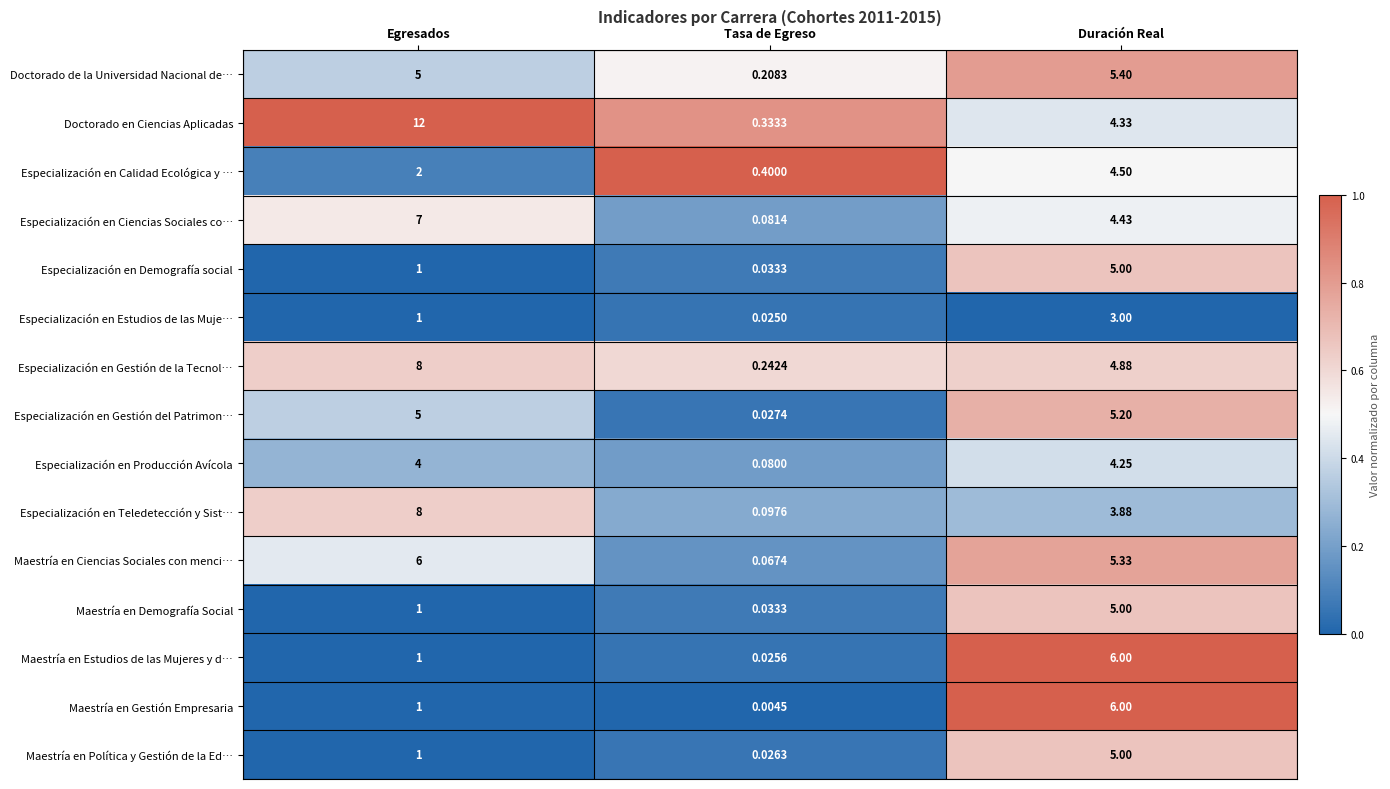

What is the total value across all series at Duración Real?

72.2